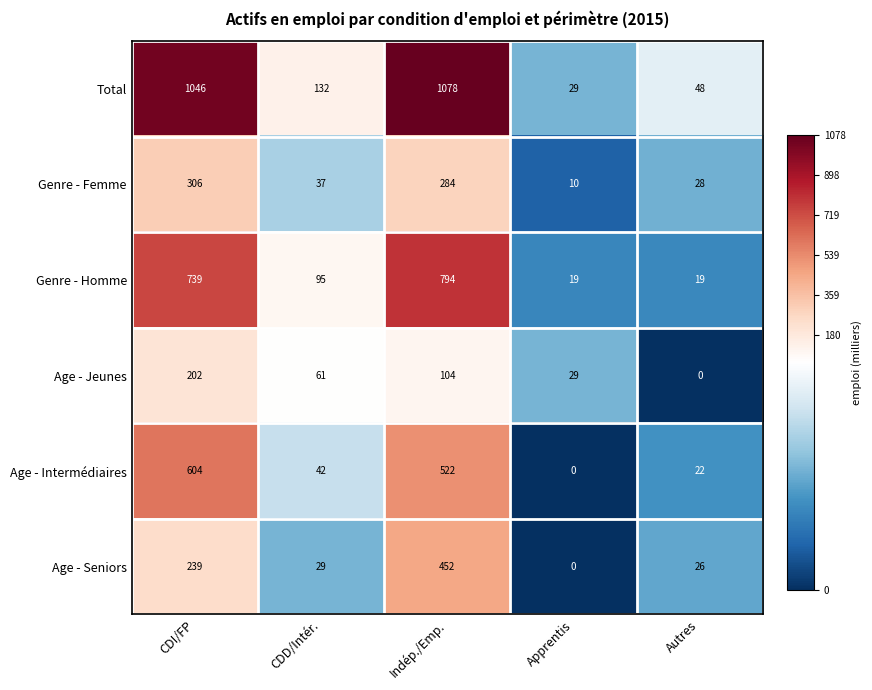

Reading left to right, transcribe all the data shown in this chart.

Total: 1046	132	1078	29	48
Genre - Femme: 306	37	284	10	28
Genre - Homme: 739	95	794	19	19
Age - Jeunes: 202	61	104	29	0
Age - Intermédiaires: 604	42	522	0	22
Age - Seniors: 239	29	452	0	26